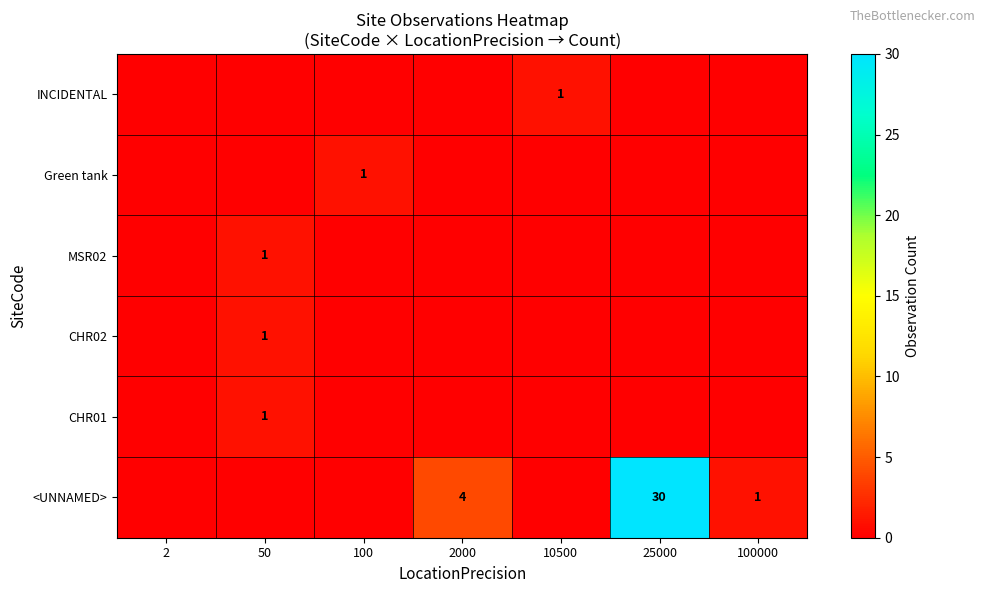

Is it true that <UNNAMED> equals 51 at 25000?

False